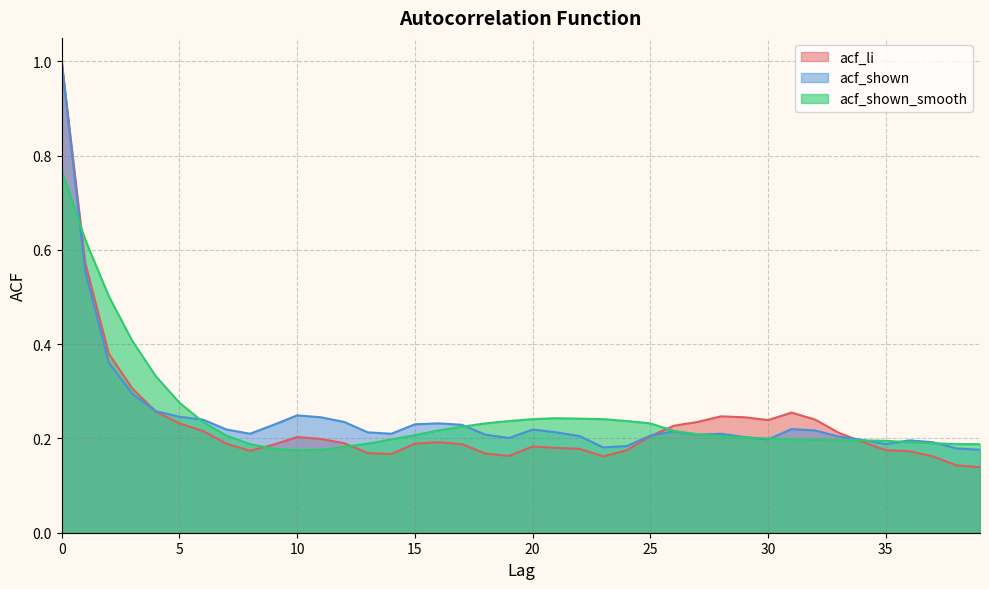

Does the chart have visible grid lines?

Yes